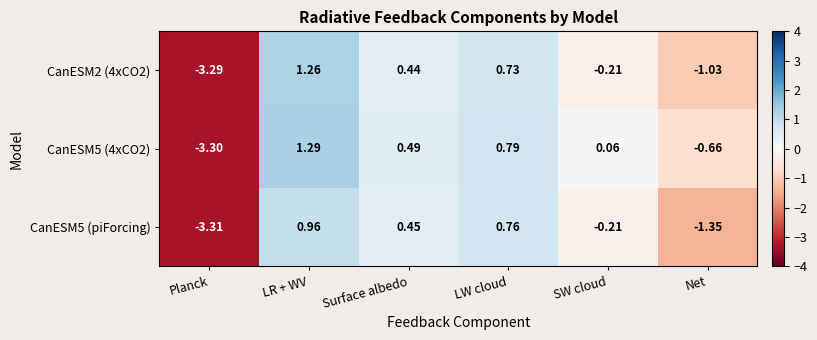

How many data points in CanESM5 (piForcing) are less than 0?

3